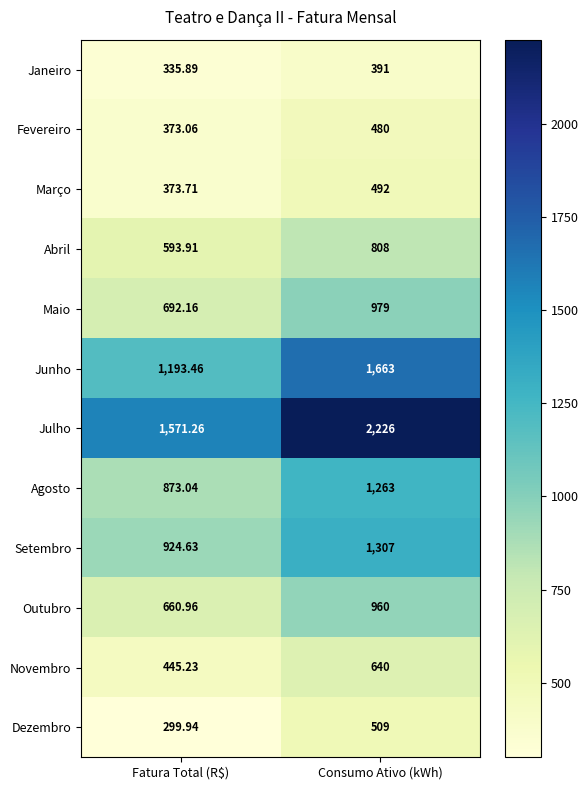

Count the number of data series in this chart.

12